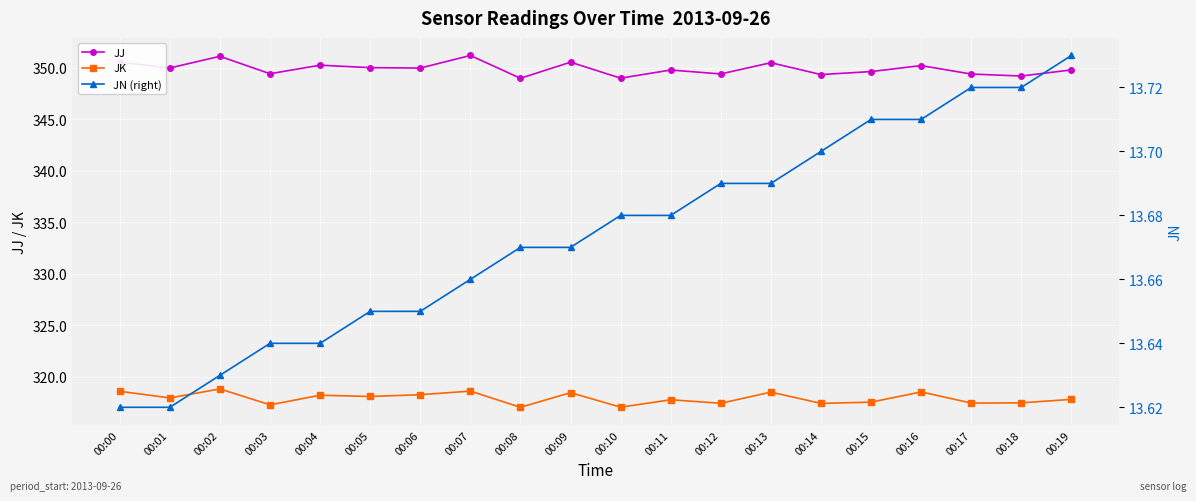

How many lines are shown in the chart?

3